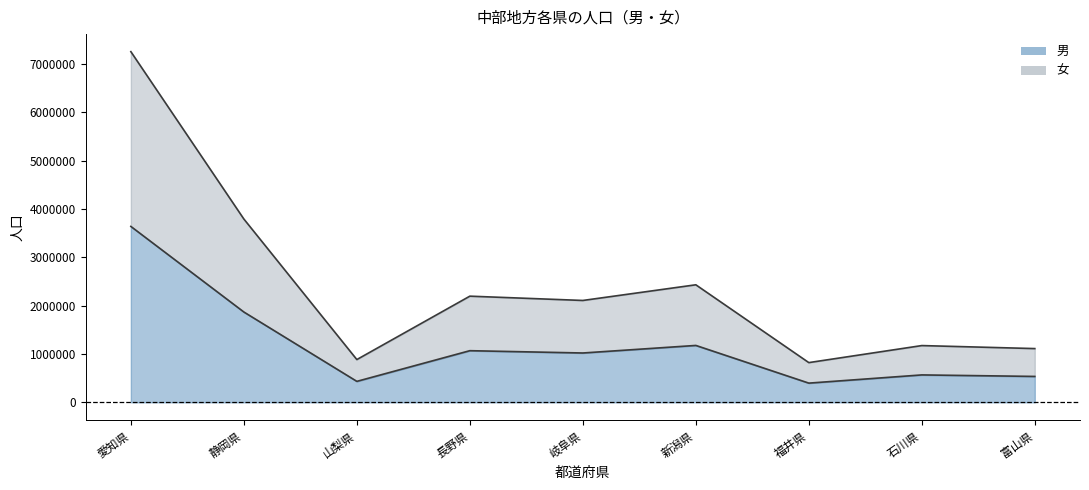

What is the minimum value shown in the chart?

397271